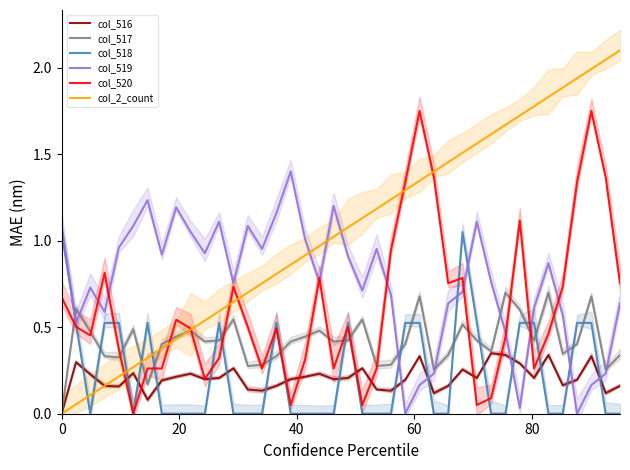

How many positive values does the col_518 series have?

16